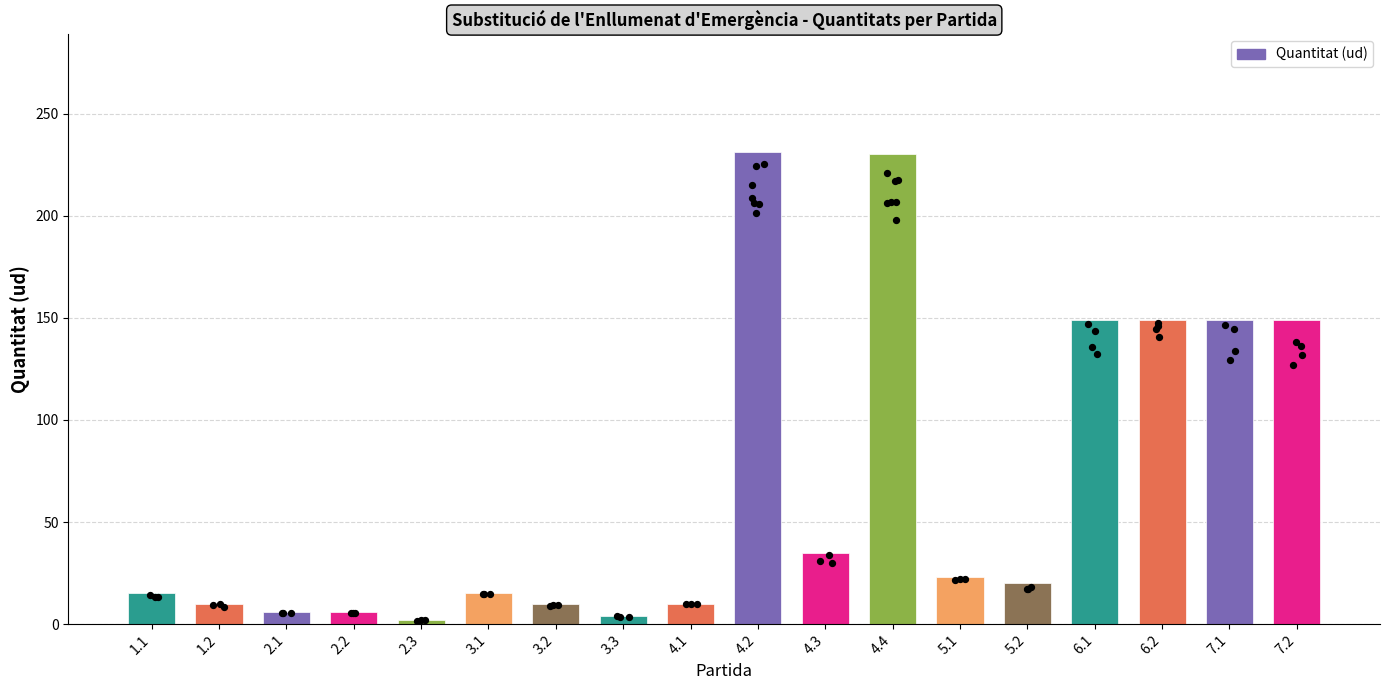

What is the ratio of the value at 1.1 to the value at 7.2?

0.1